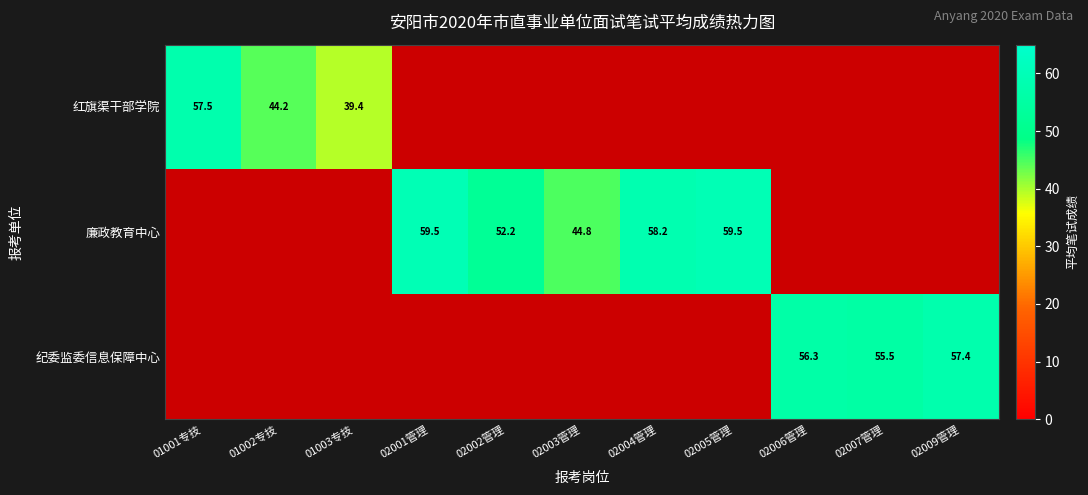

The 红旗渠干部学院 series shows 44.2 at 01002专技. True or false?

True